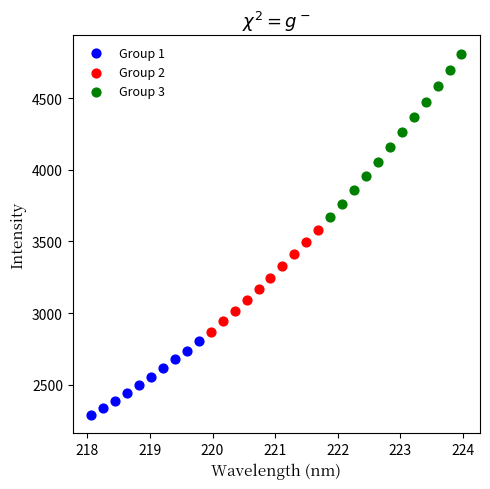

Which series contains the highest Y value?

Group 3